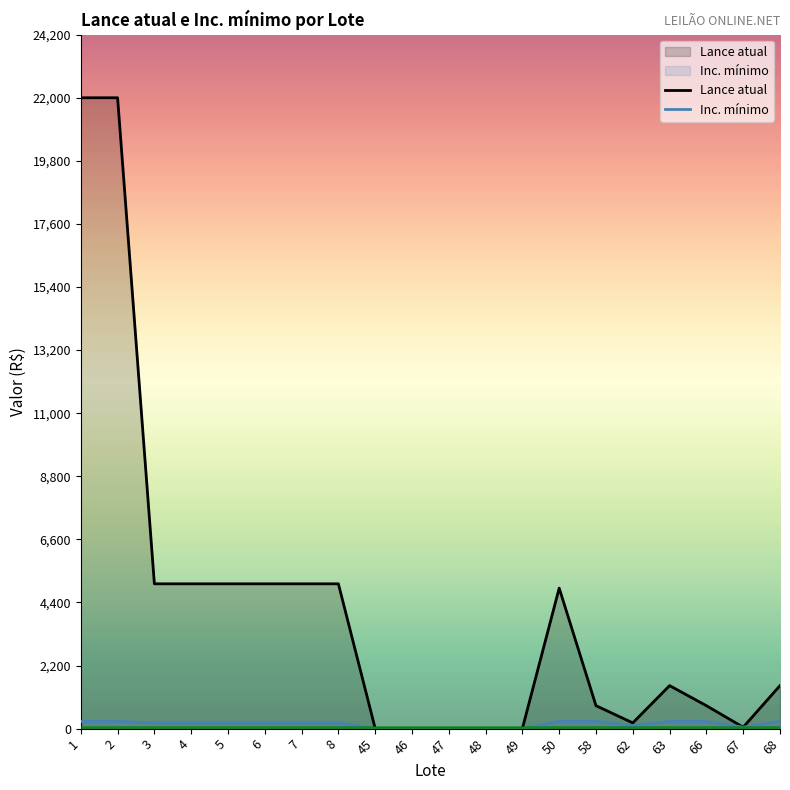

At which label does Inc. mínimo reach its peak?

1